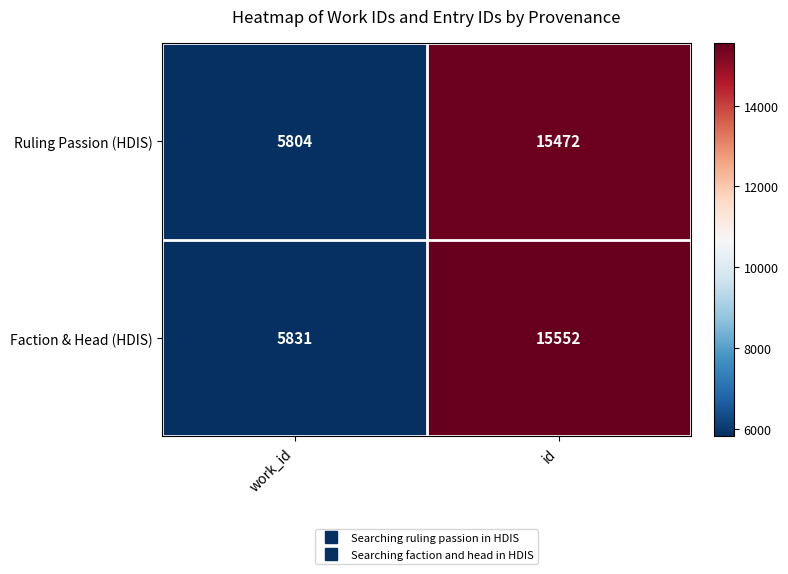

What is the total value across all series at work_id?

11635